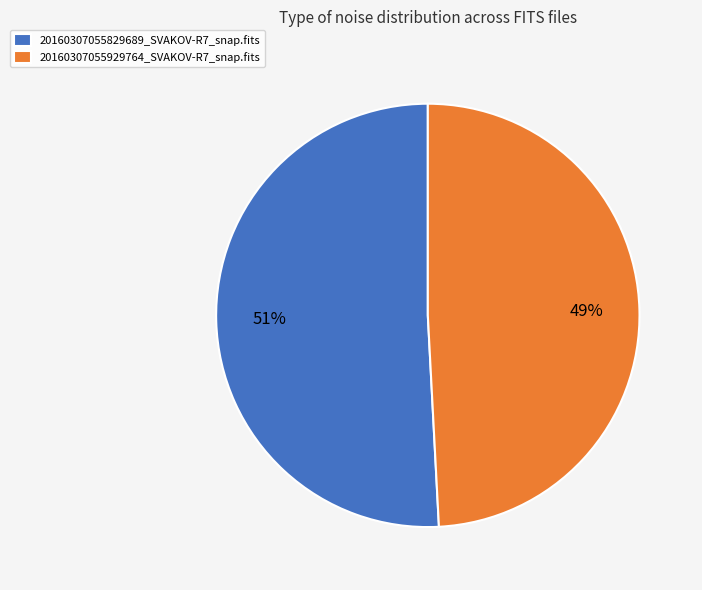

True or false: 20160307055829689_SVAKOV-R7_snap.fits accounts for 59% of the total.

False